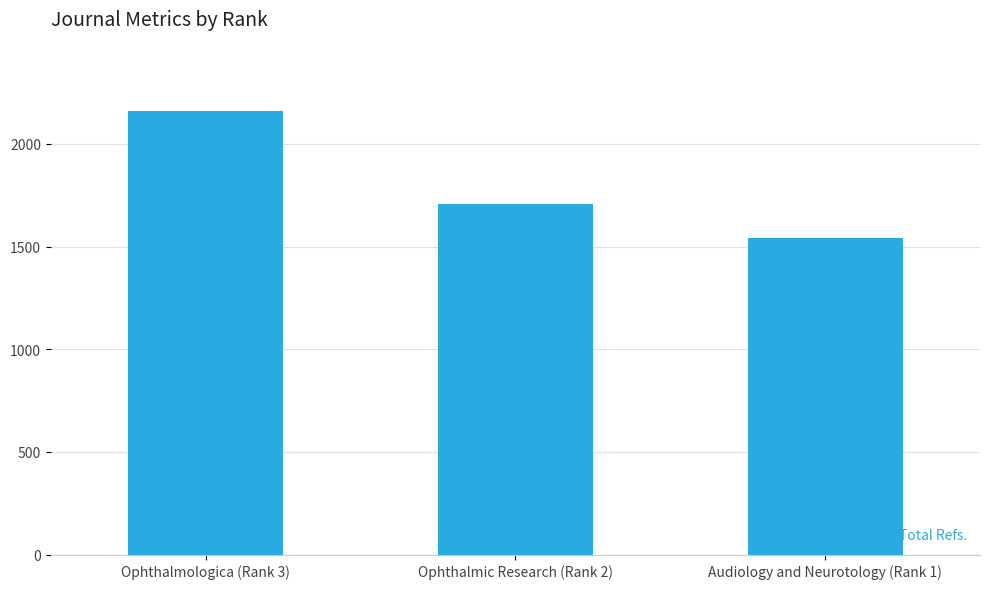

Is it true that the value at Audiology and Neurotology (Rank 1) is 2364?

False